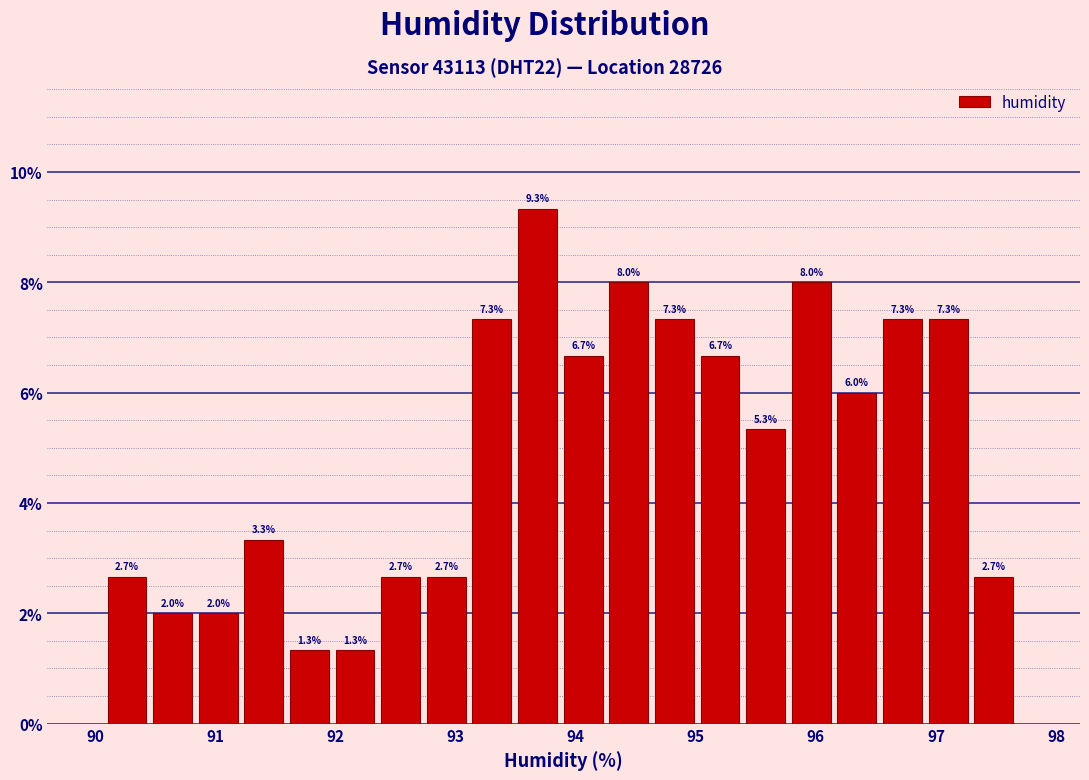

Read against the x-axis, roughly where is the centre of the tallest bar?

93.7